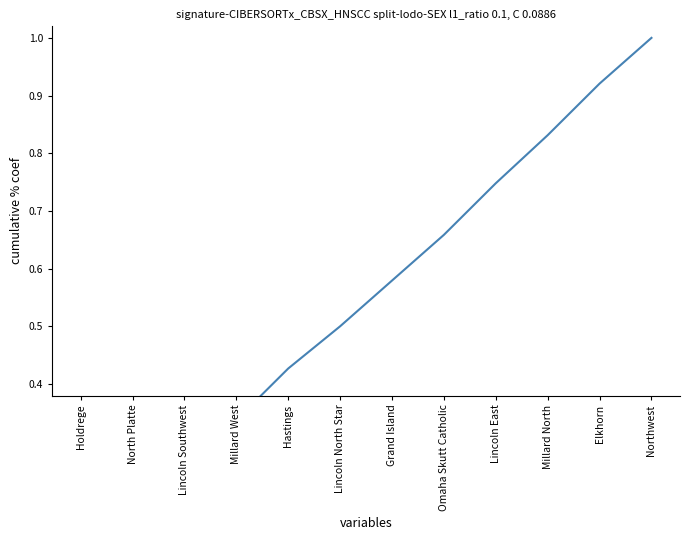

What position from the left is Omaha Skutt Catholic?

8